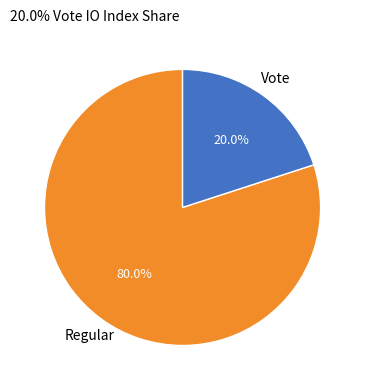

How many slices are in this pie chart?

2